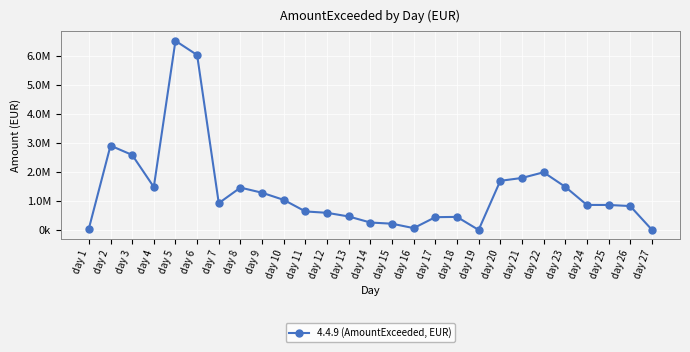

Which has a higher value, day 22 or day 26?

day 22